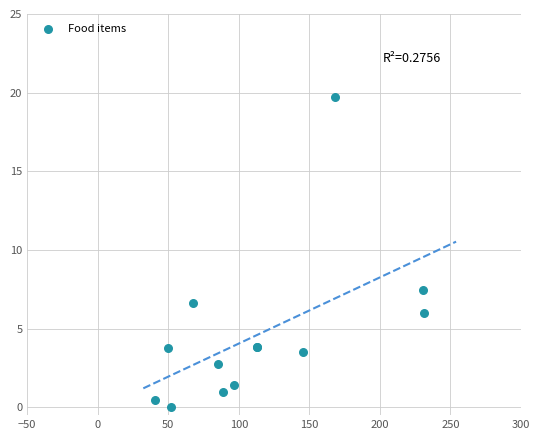

What Y value in the scatter plot is closest to 9?

7.5